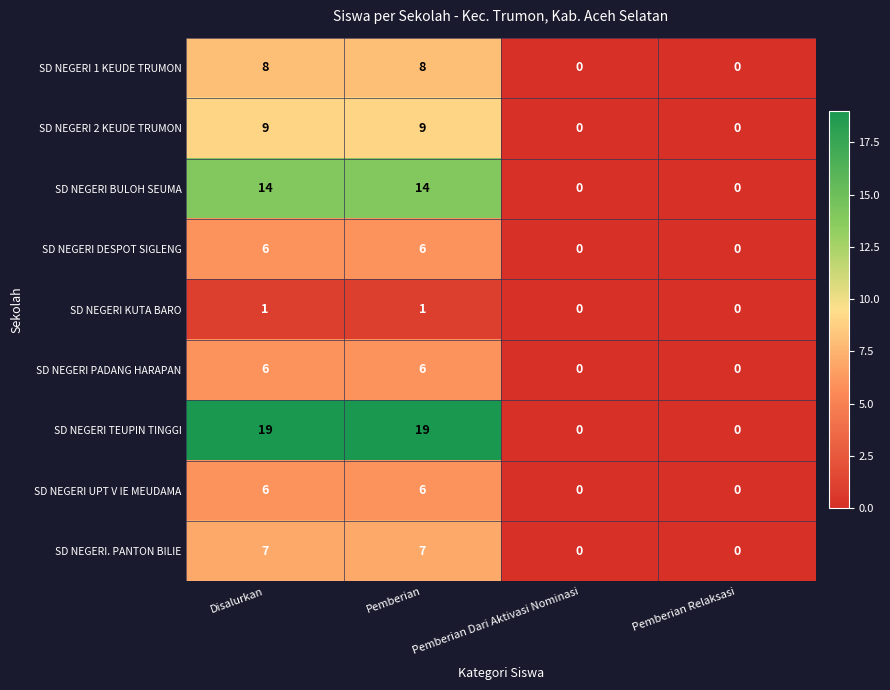

The SD NEGERI KUTA BARO series shows 1 at Disalurkan. True or false?

True